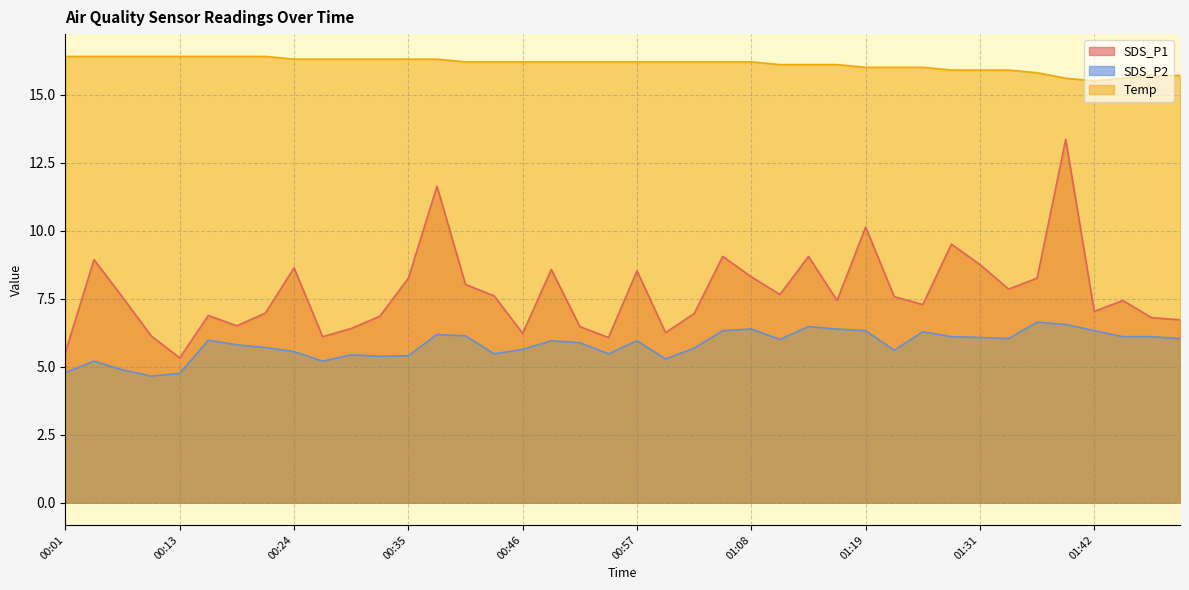

At 01:28, list the series in order from largest to smallest.

Temp, SDS_P1, SDS_P2